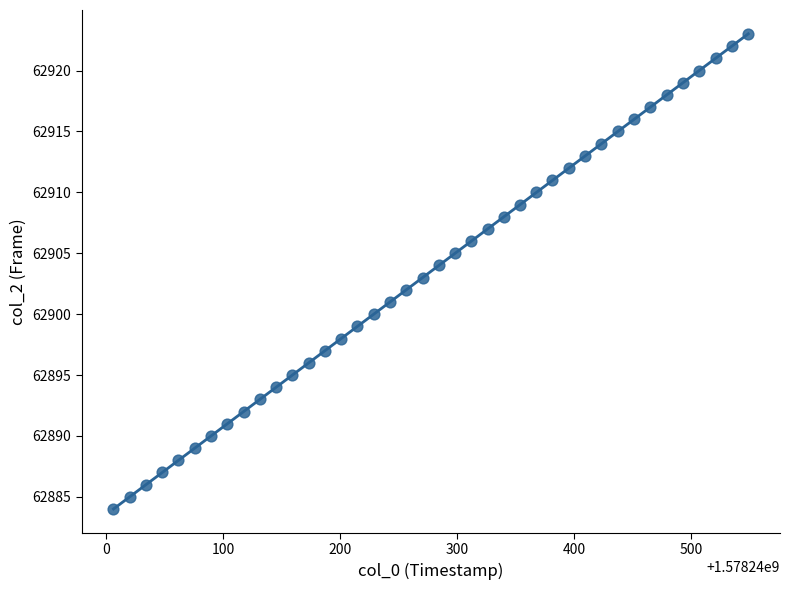

What is the range of Y values (max minus min)?

39